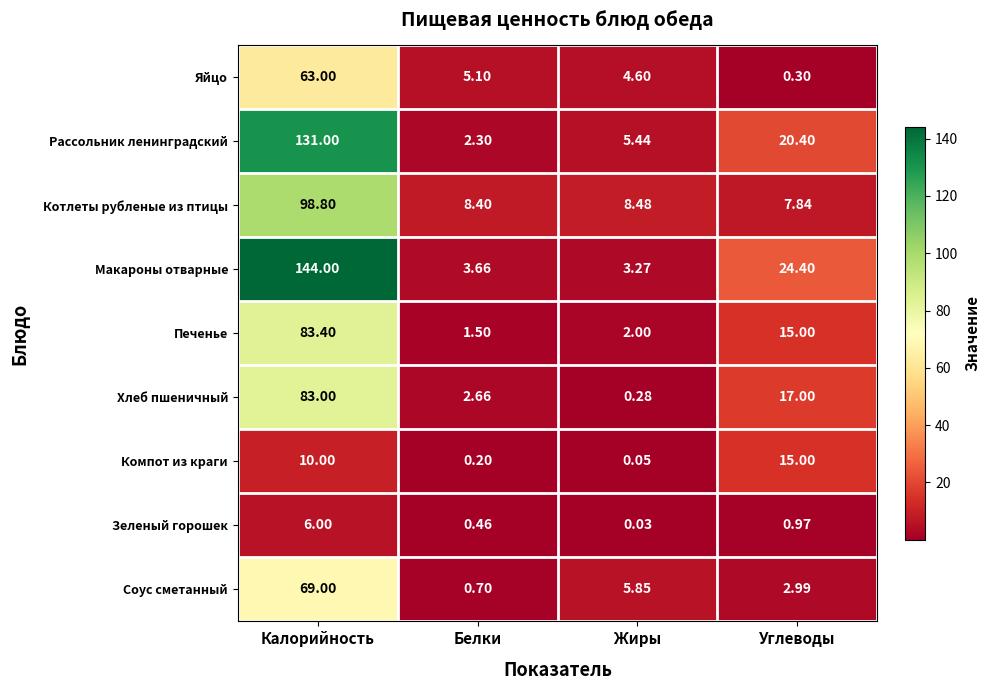

Which series changed the most between Калорийность and Углеводы?

Макароны отварные